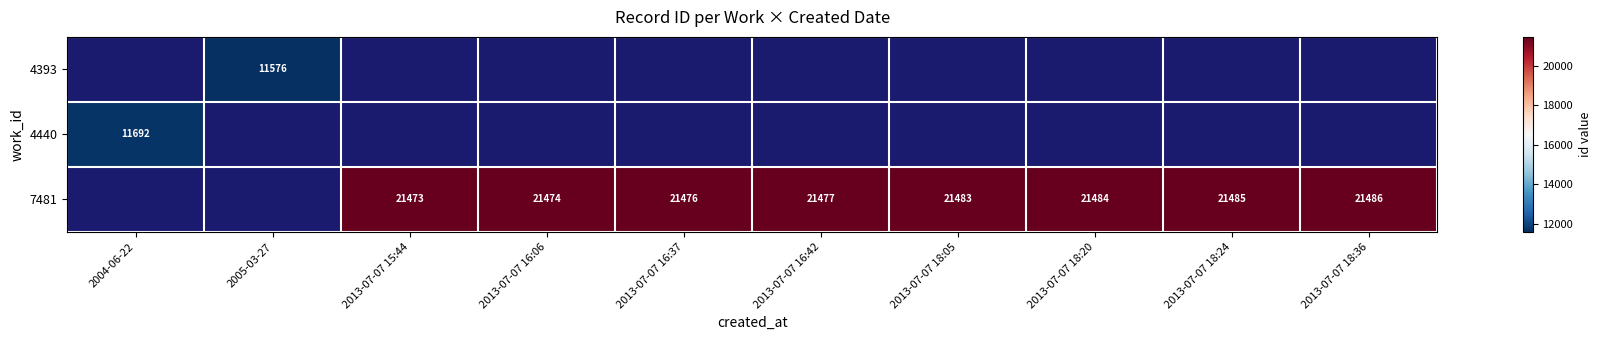

Which category has the highest value across all series?

2013-07-07 18:36